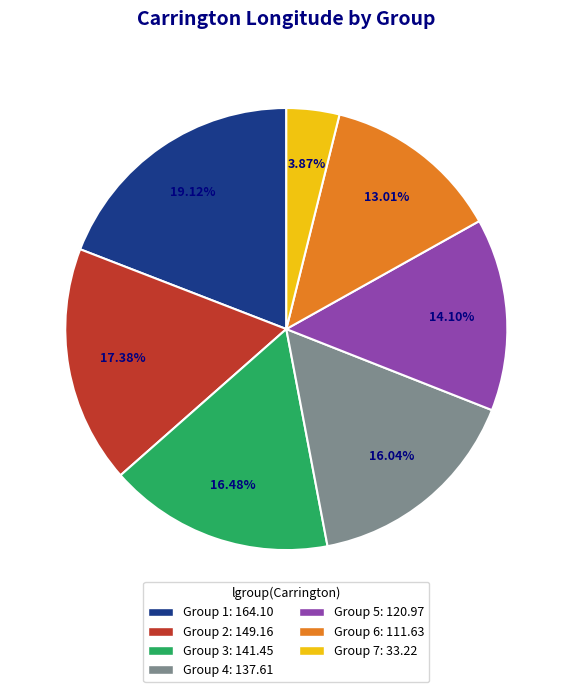

Is the sum of Group 1: 164.10 and Group 3: 141.45 greater than half?

No